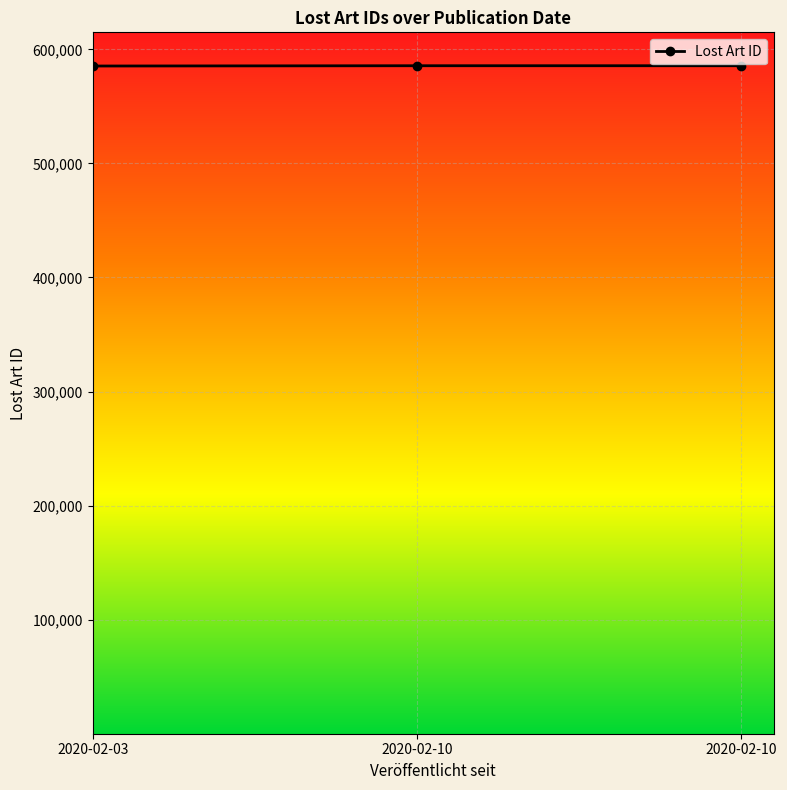

How many categories are shown in the chart?

3